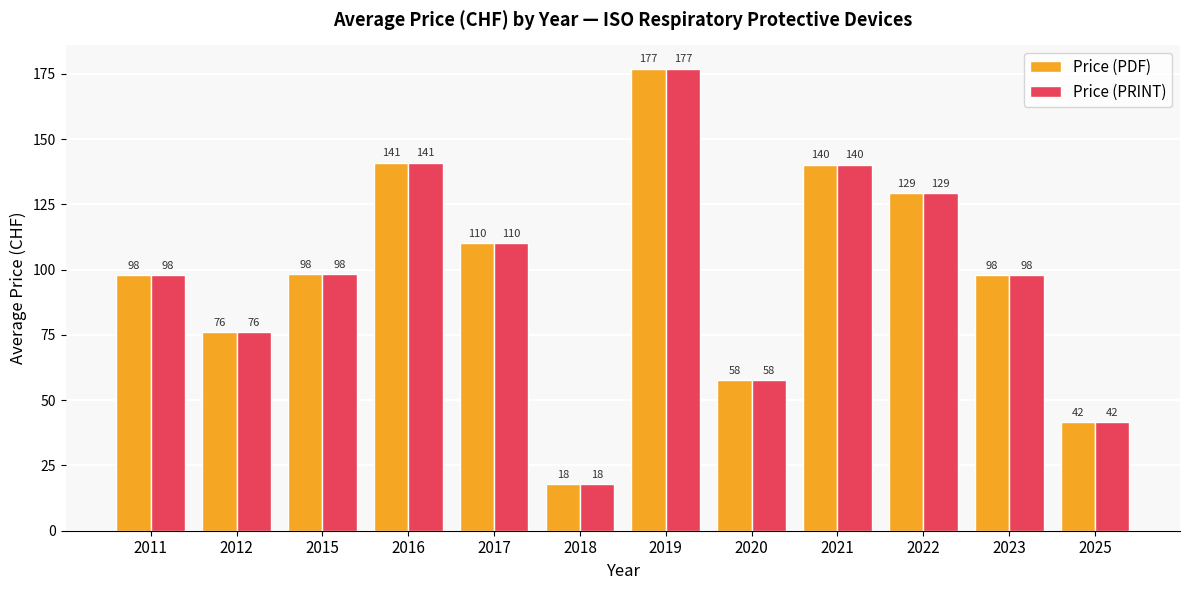

Which category has the highest value across all series?

2019